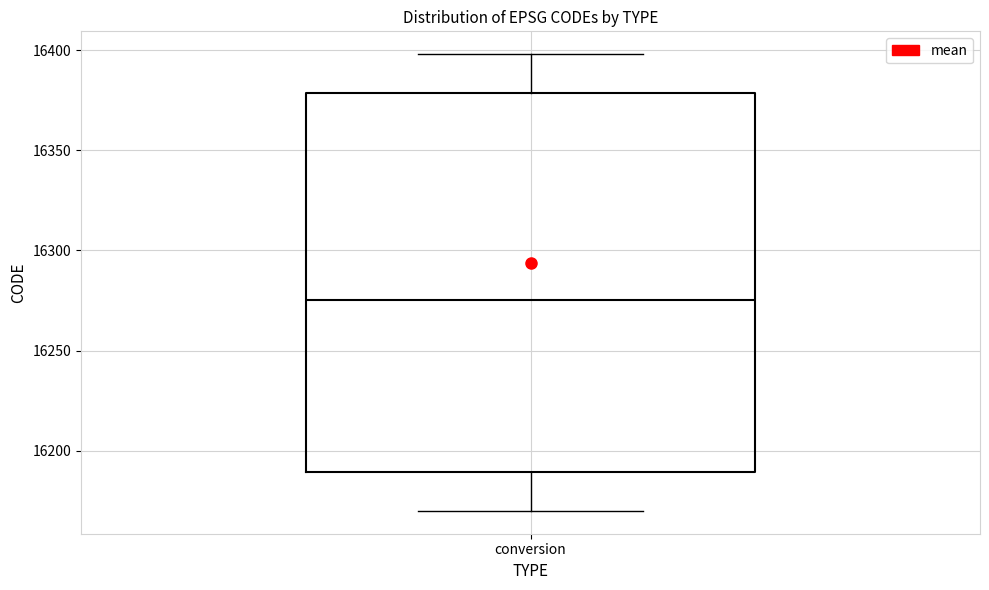

Where is the upper edge of the box for conversion on the y-axis? The values are not printed on the chart, so give them approximately, as read against the axis.

16380